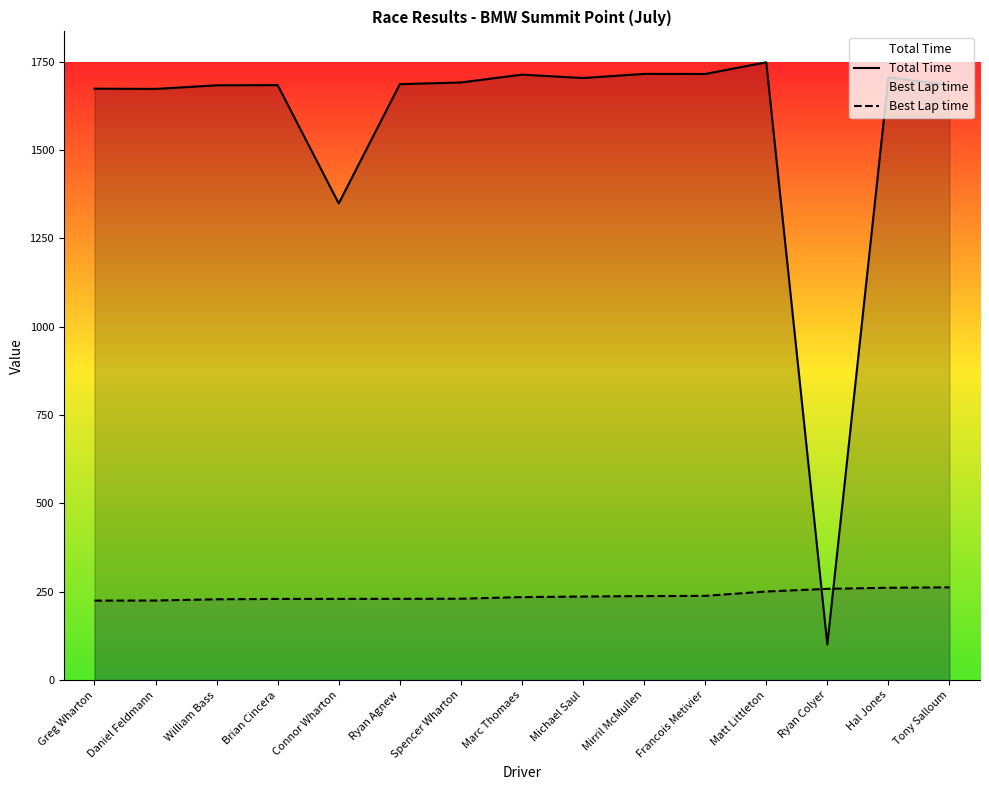

Does the chart display data point markers on the line(s)?

No